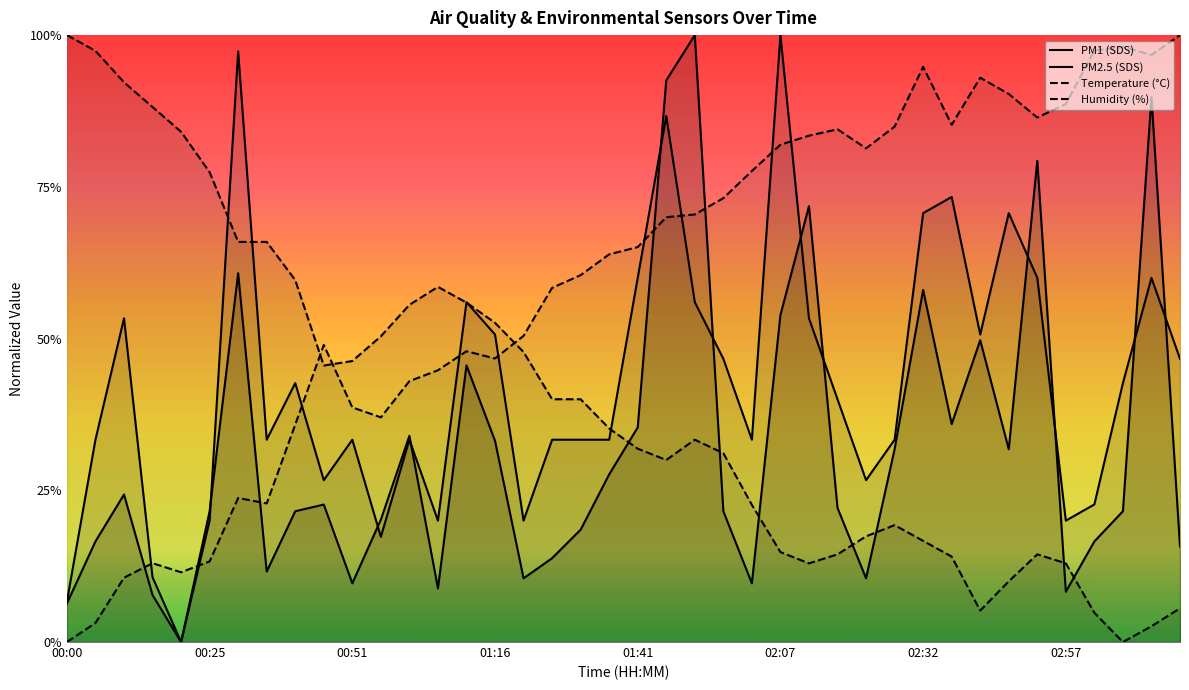

Which has a higher value, 01:41 or 01:46?

01:46